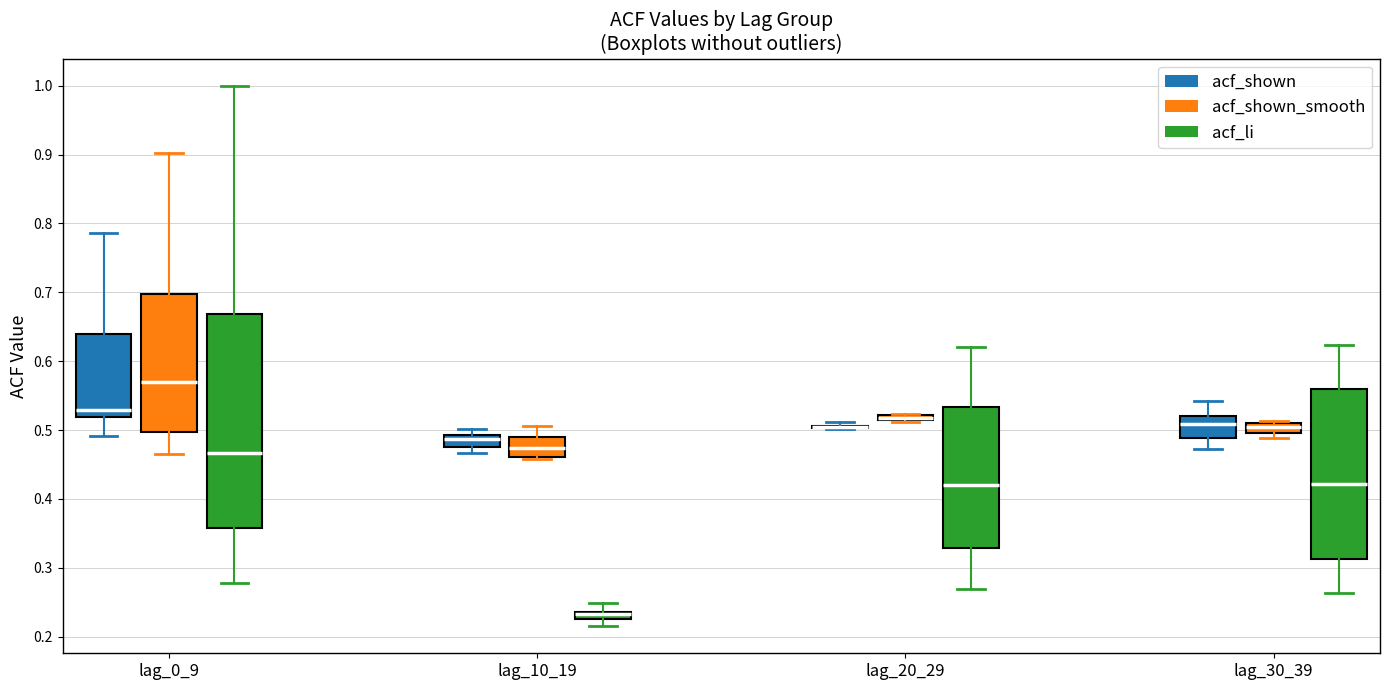

Which box is the tallest, from its lower edge to its upper edge?

lag_0_9 (acf_li)